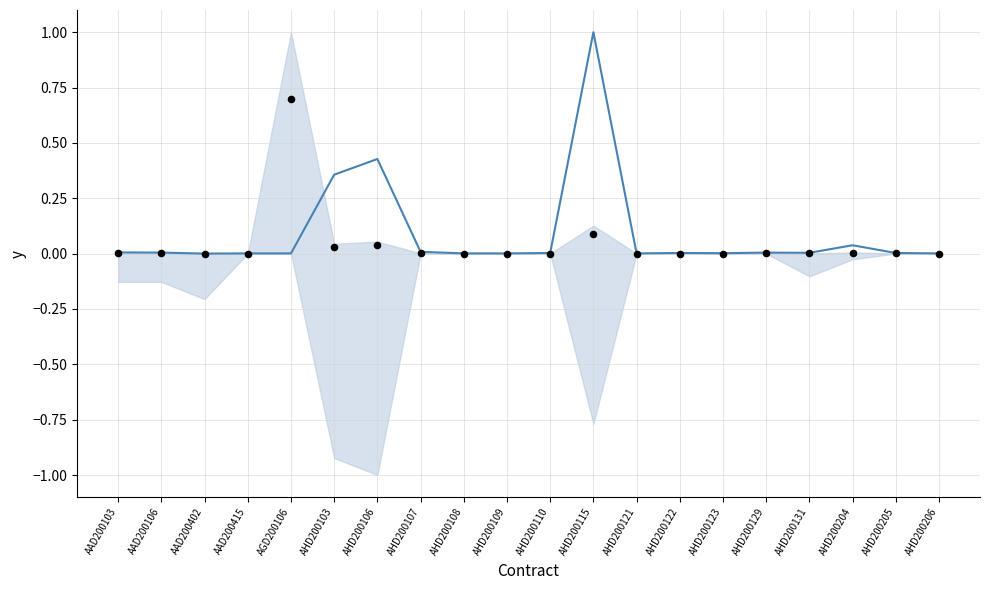

At which category is the sum across all series the highest?

AHD200115